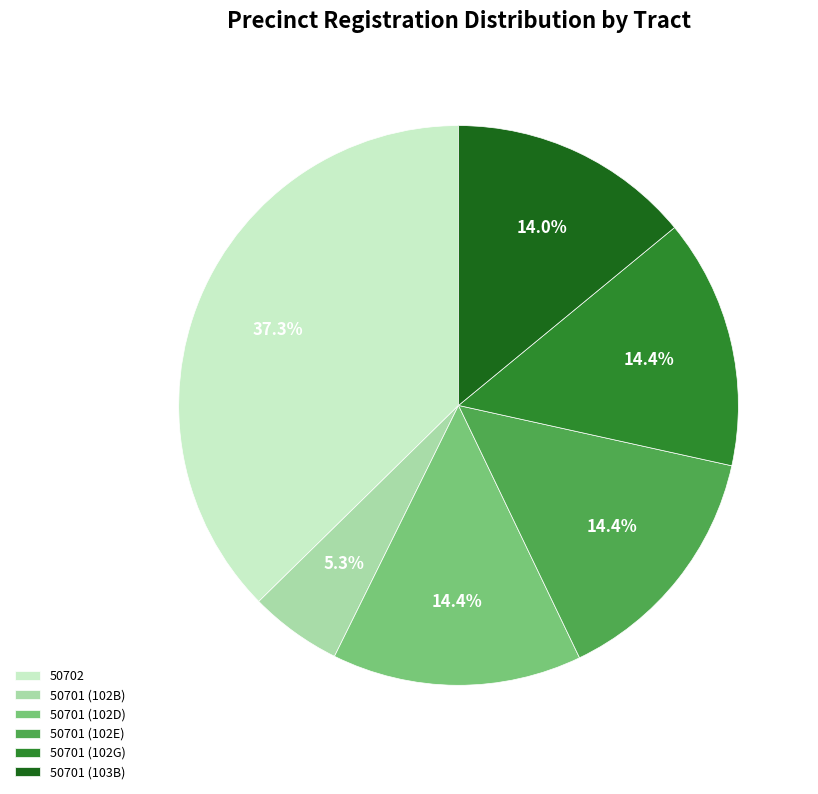

Does any single category account for the majority?

No